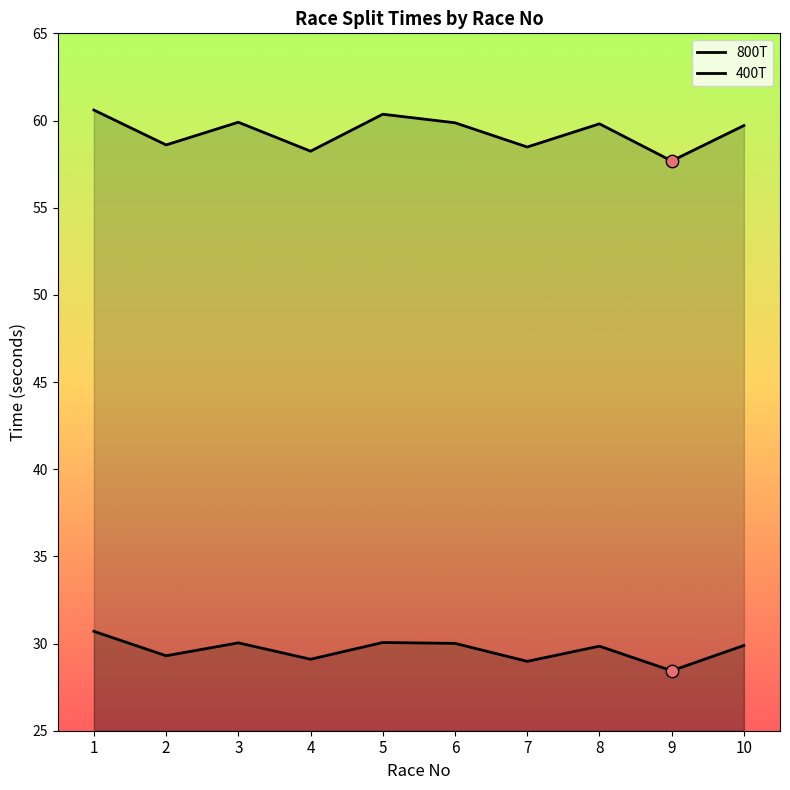

Which series has the largest total across all categories?

800T